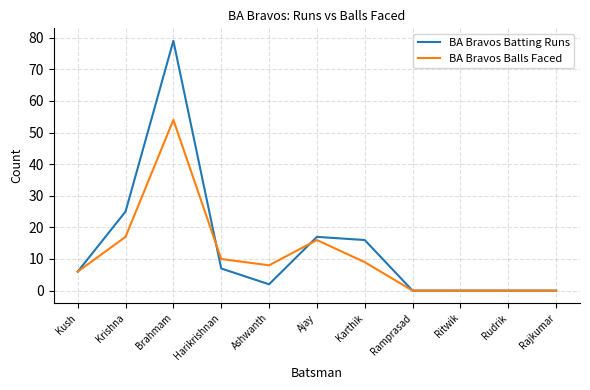

How many lines are shown in the chart?

2